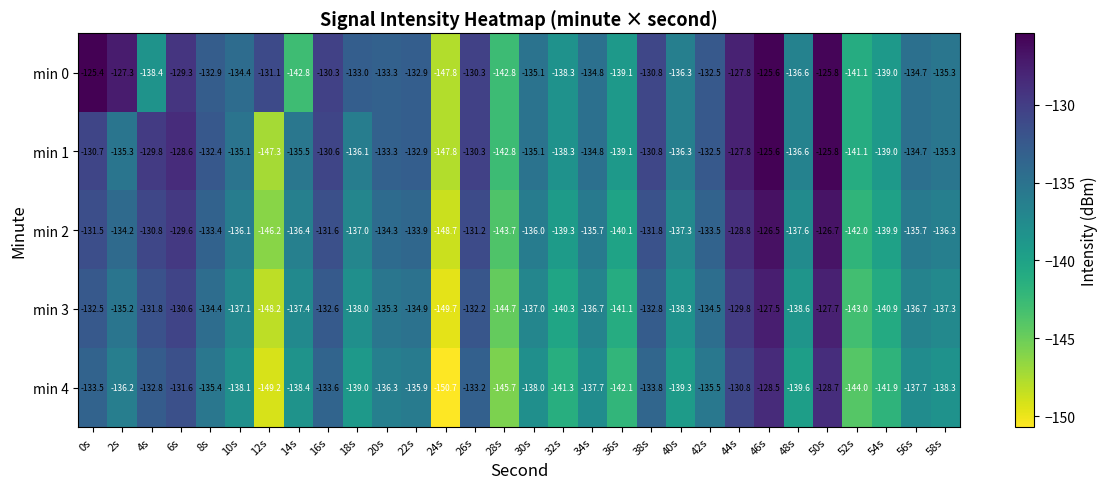

At which label is min 1 closest to -136?

18s